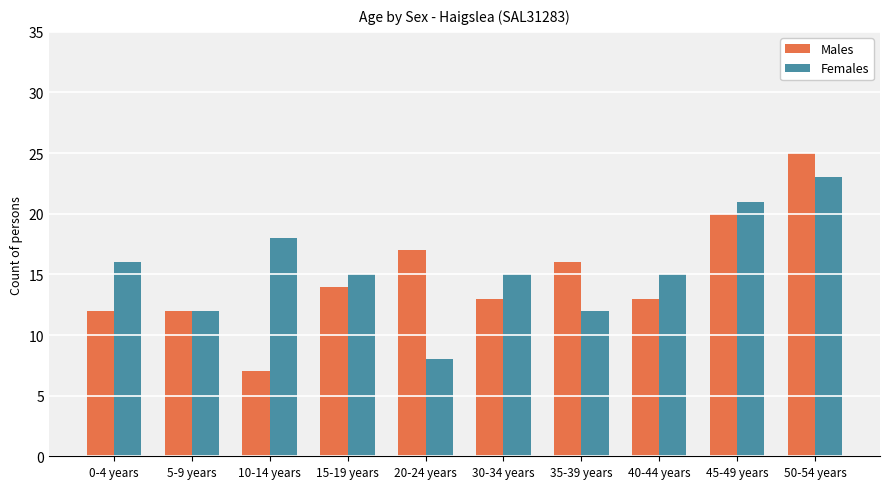

What are all the series names shown in the legend?

Males, Females